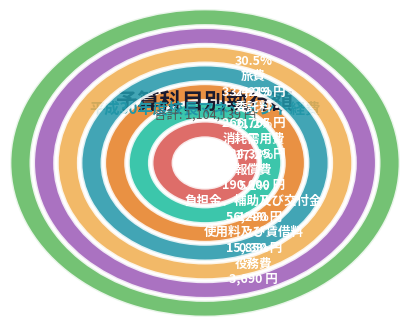

Rank the categories by value from highest to lowest.

旅費, 委託料, 消耗需用費, 報償費, 負担金、補助及び交付金, 使用料及び賃借料, 役務費